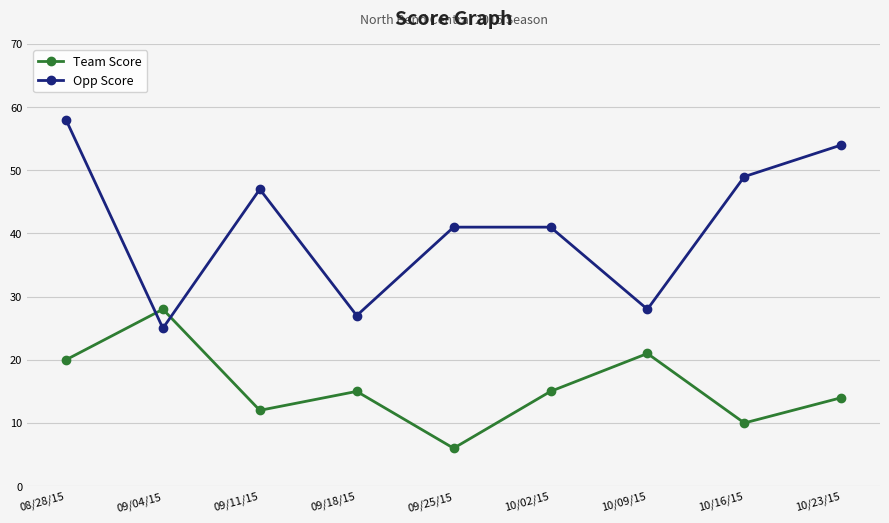

How many data points in Team Score are less than 15?

4